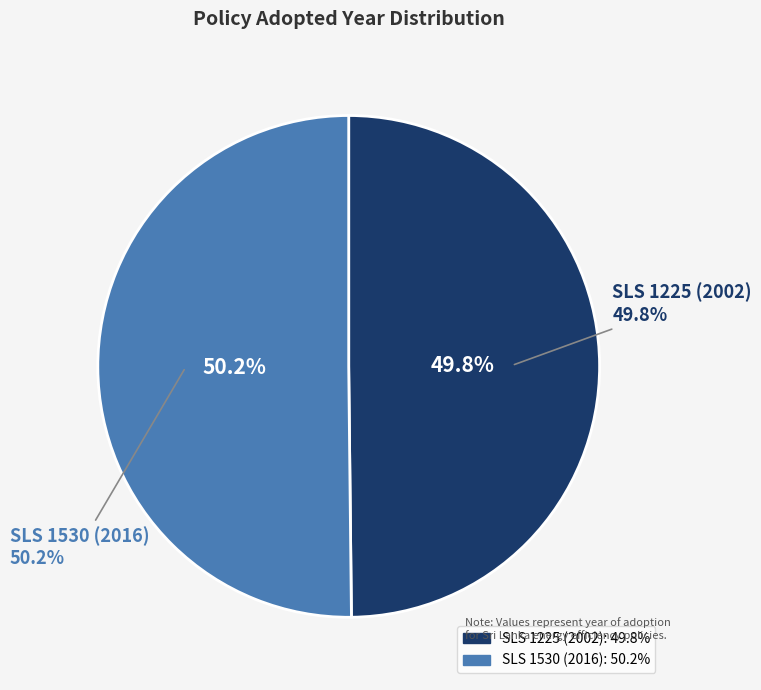

Rank the categories by value from lowest to highest.

SLS 1225 (2002), SLS 1530 (2016)